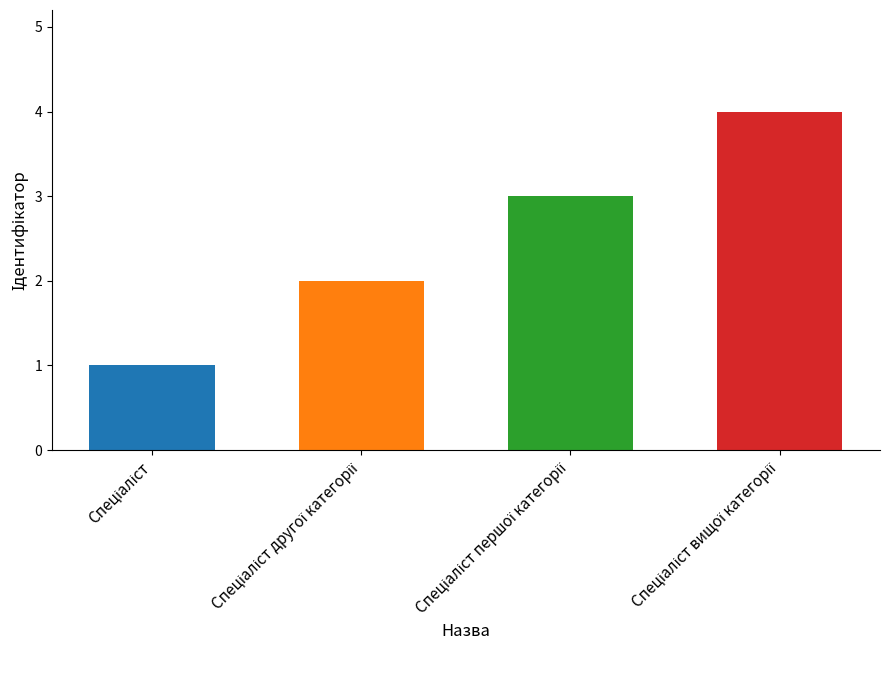

Count the number of categories in the chart.

4